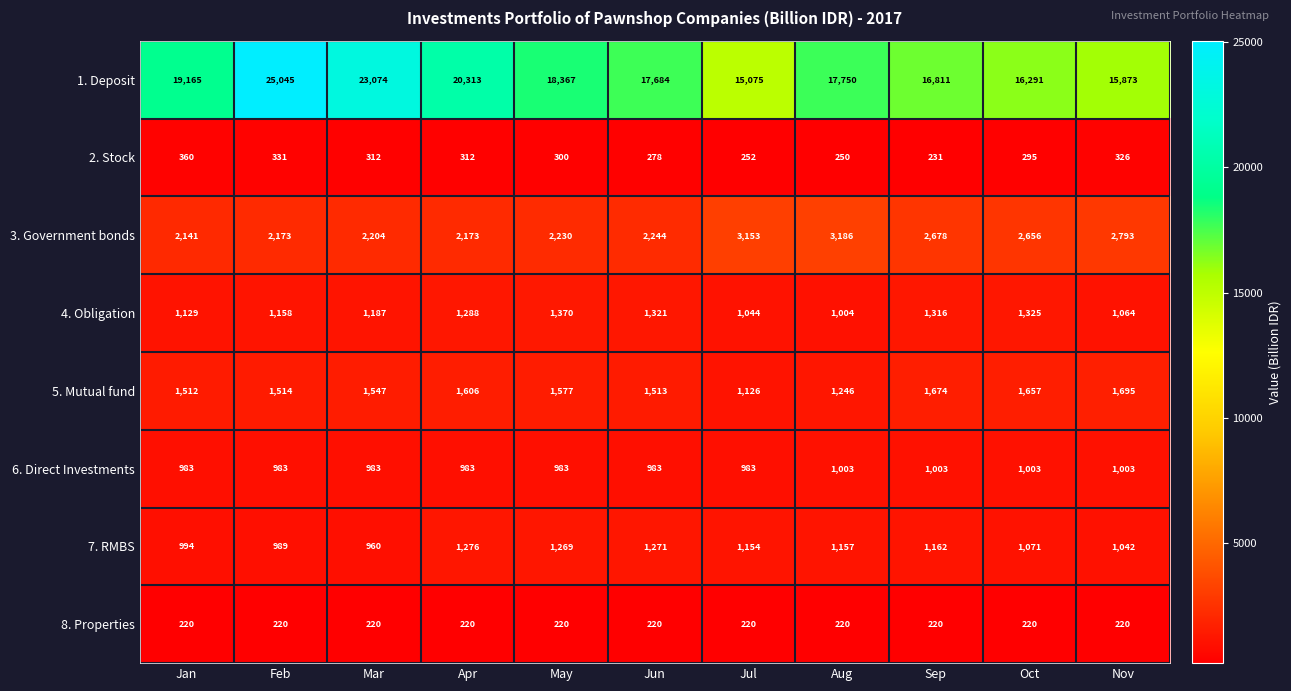

Is it true that 1. Deposit equals 17750 at Aug?

True